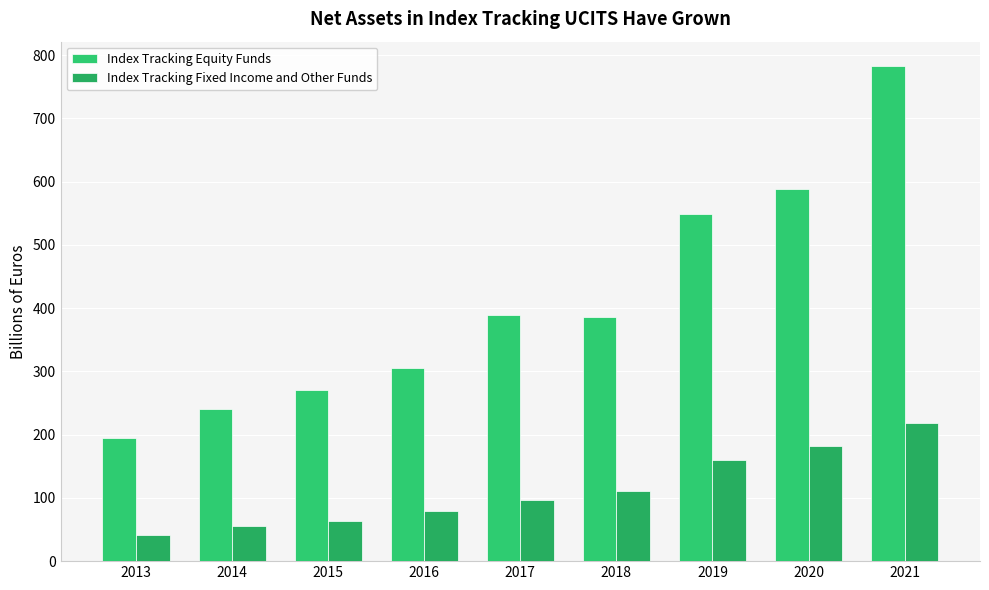

What is the value of the Index Tracking Fixed Income and Other Funds bar at the 8th from the left?

182